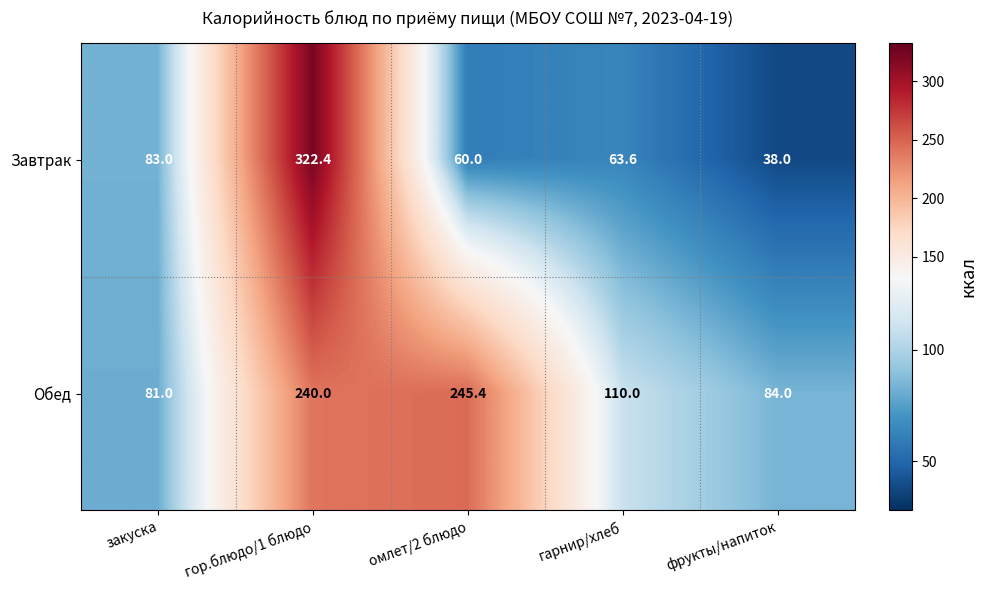

Reading left to right, extract all data points from this chart.

Завтрак: закуска=83.0	гор.блюдо/1 блюдо=322.4	омлет/2 блюдо=60.0	гарнир/хлеб=63.6	фрукты/напиток=38.0
Обед: закуска=81.0	гор.блюдо/1 блюдо=240.0	омлет/2 блюдо=245.4	гарнир/хлеб=110.0	фрукты/напиток=84.0